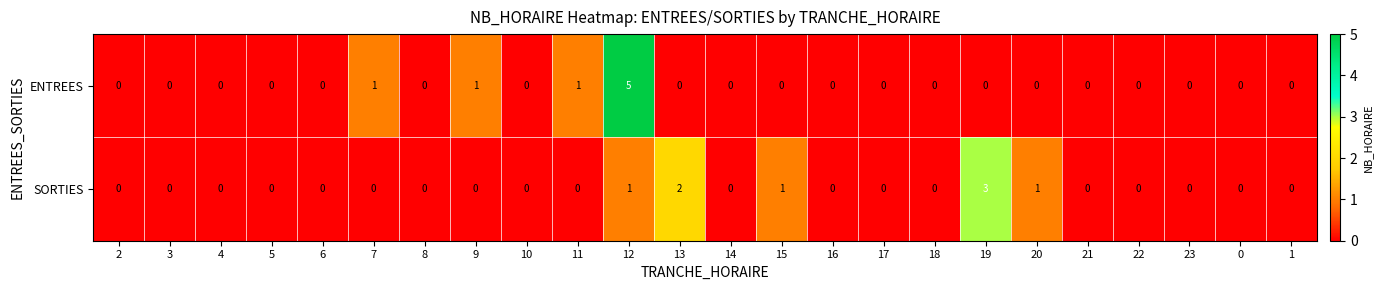

How many categories are shown in the chart?

24